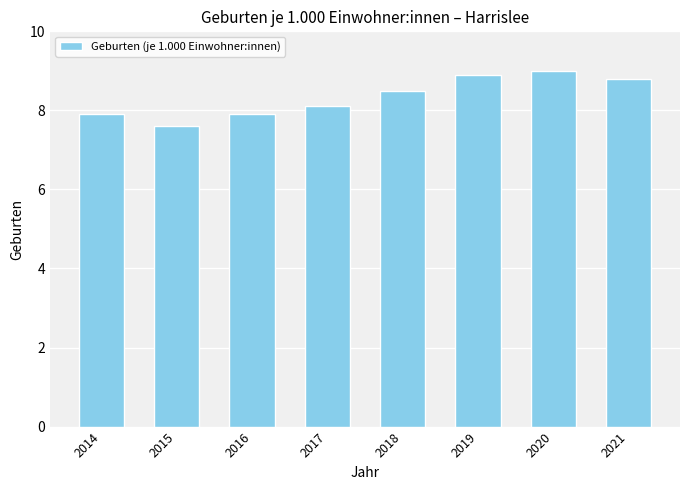

The value at 2017 is 8.1. True or false?

True